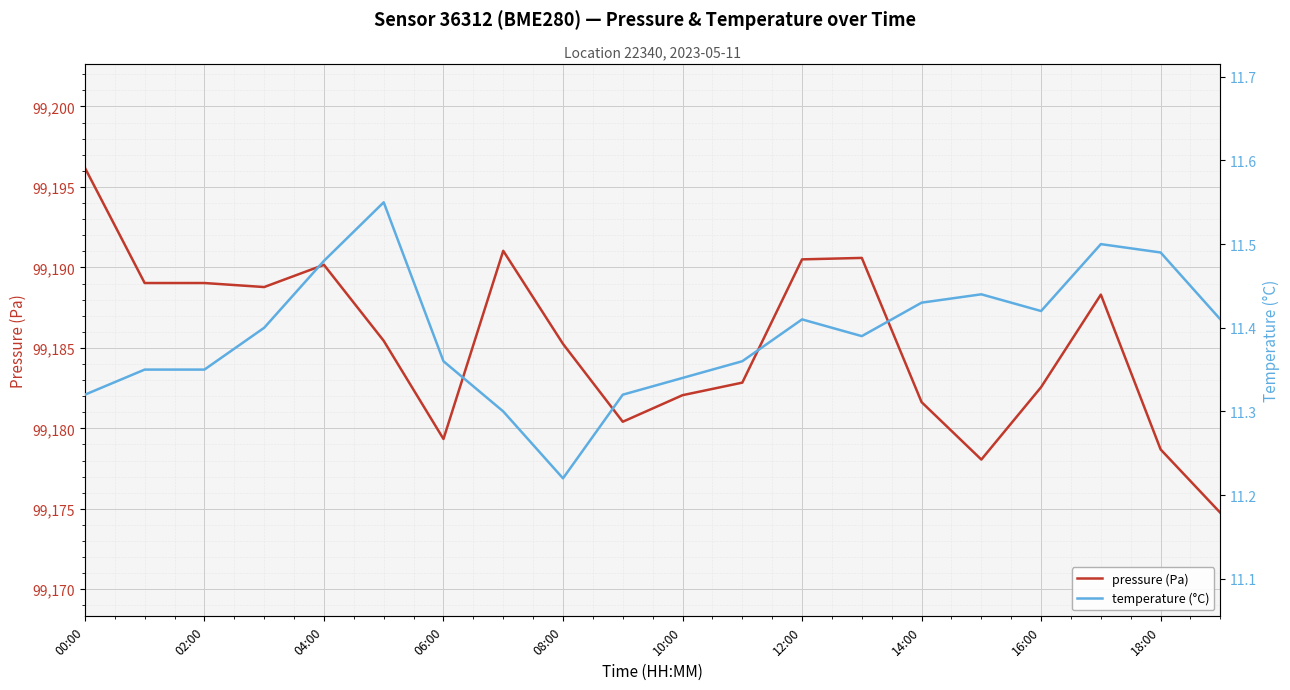

What is the sum of all pressure (Pa) values?

1983704.6